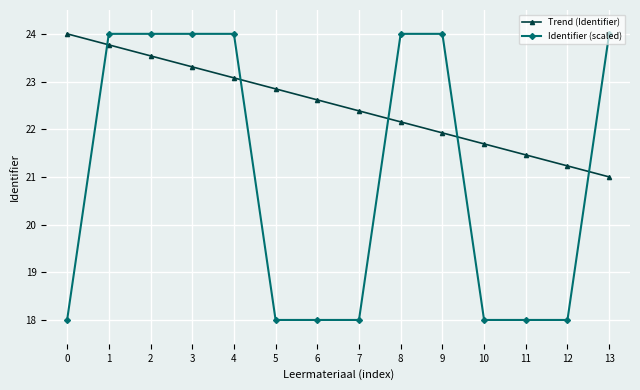

Which series has the largest total across all categories?

Trend (Identifier)